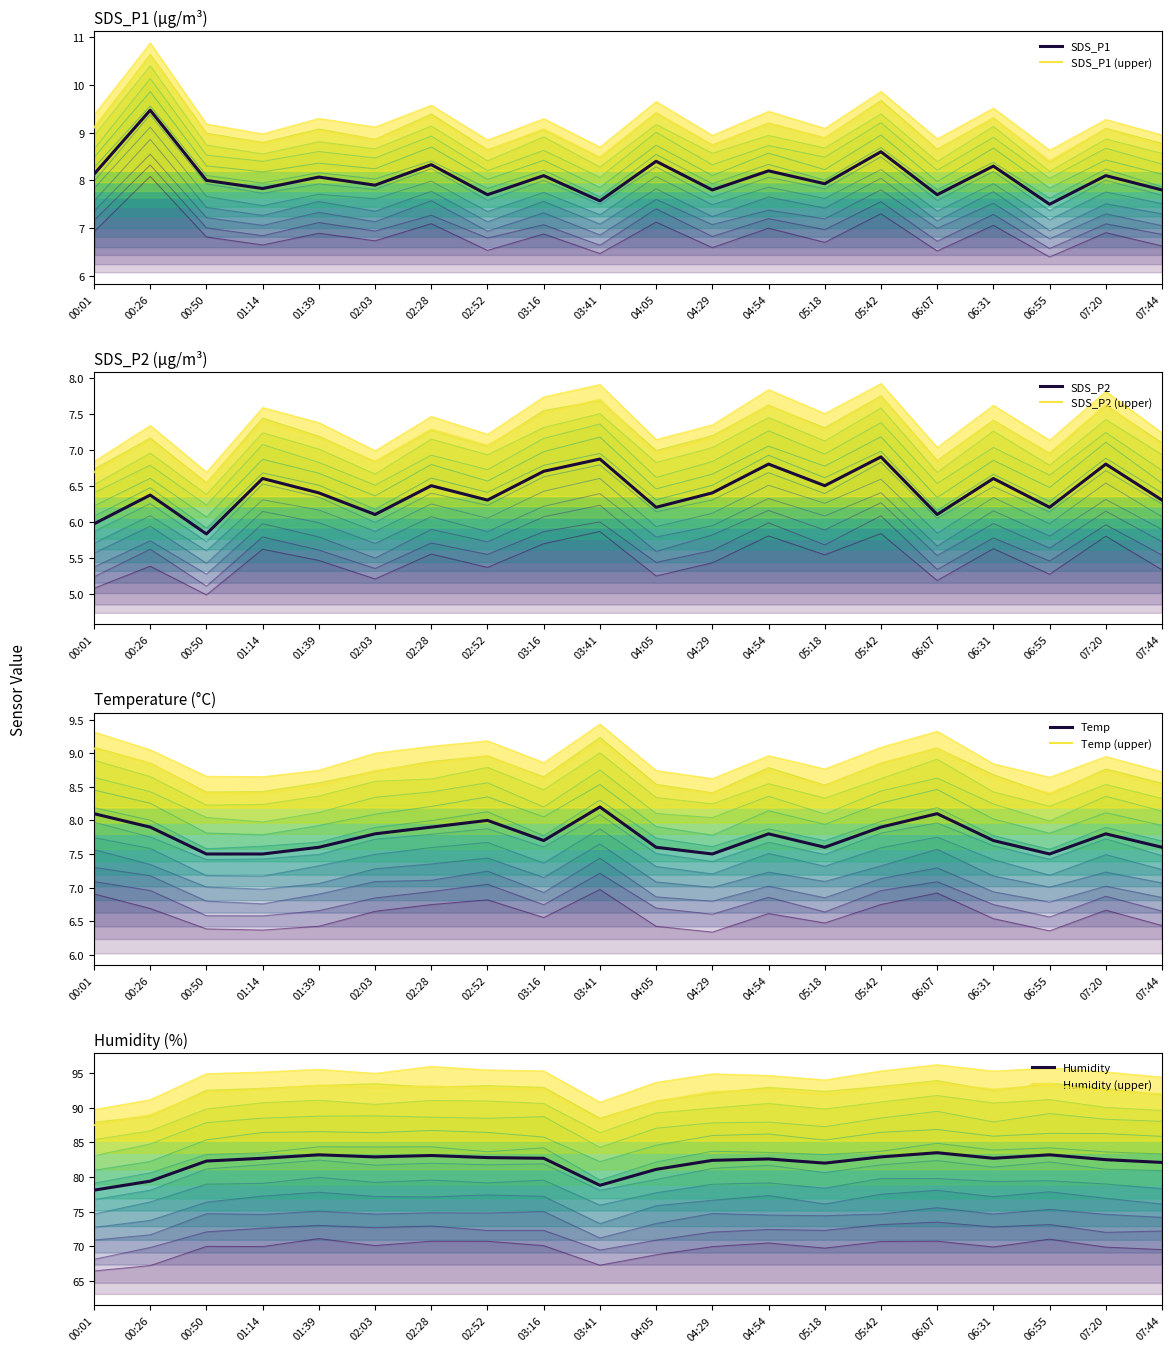

What is the difference between the highest and lowest values at 04:29?

76.0